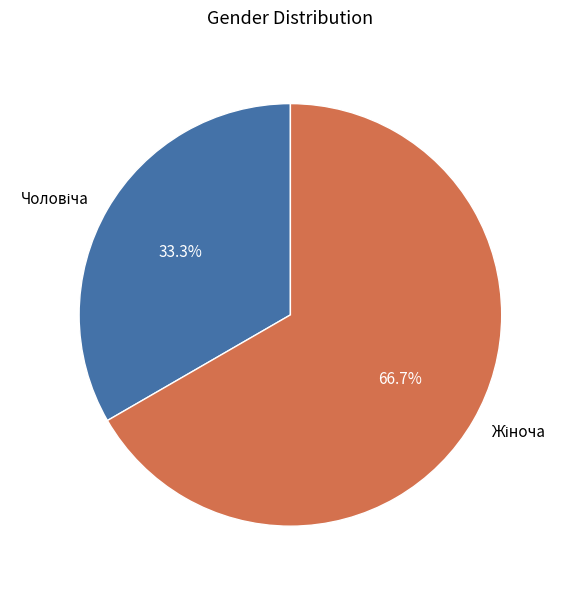

Is there a majority slice in this chart?

Yes